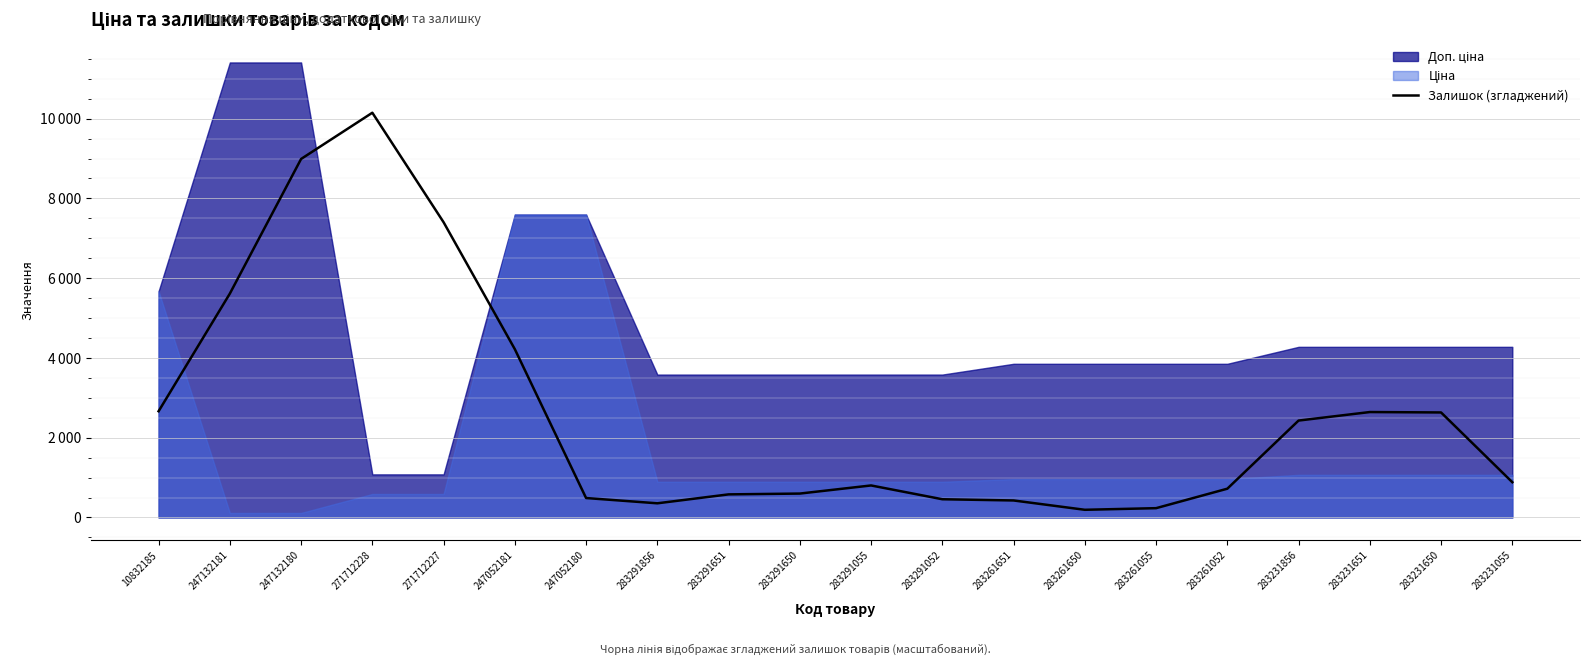

Reading left to right, list all the values displayed in this chart.

2664.4	5613.5	8989.7	10149.0	7403.3	4220.3	488.1	355.9	579.7	600.0	803.4	457.6	427.1	193.2	233.9	722.0	2430.5	2644.0	2633.9	884.7